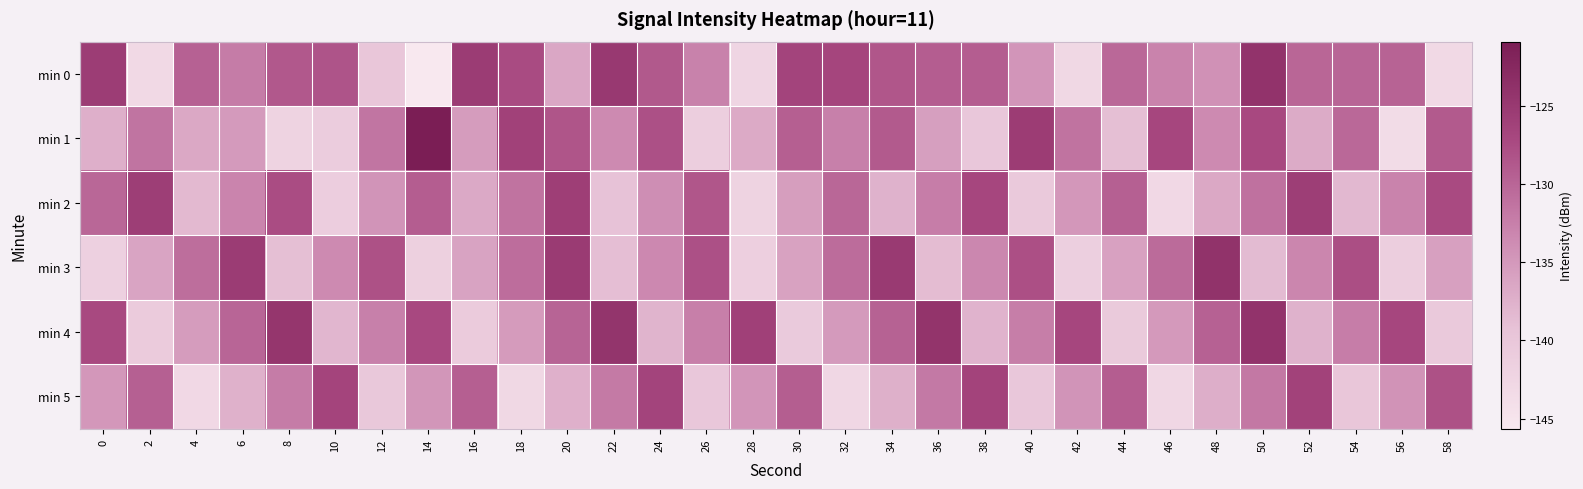

Rank the series by their maximum value, from highest to lowest.

min 1, min 3, min 4, min 0, min 2, min 5